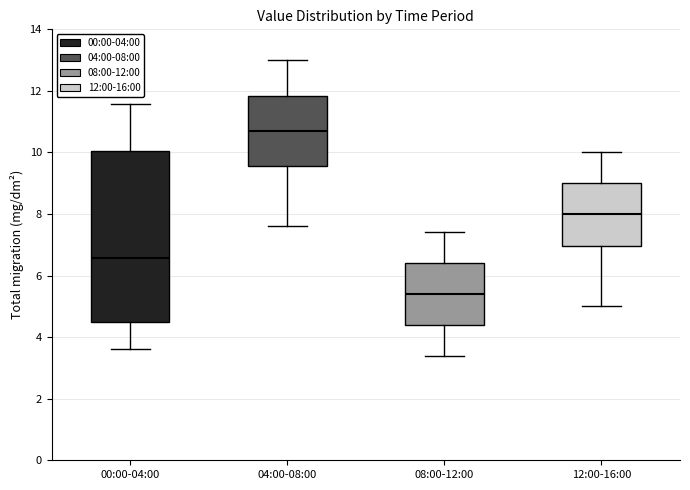

Where does the lower whisker of the box for 08:00-12:00 end on the y-axis? The values are not printed on the chart, so give them approximately, as read against the axis.

3.4